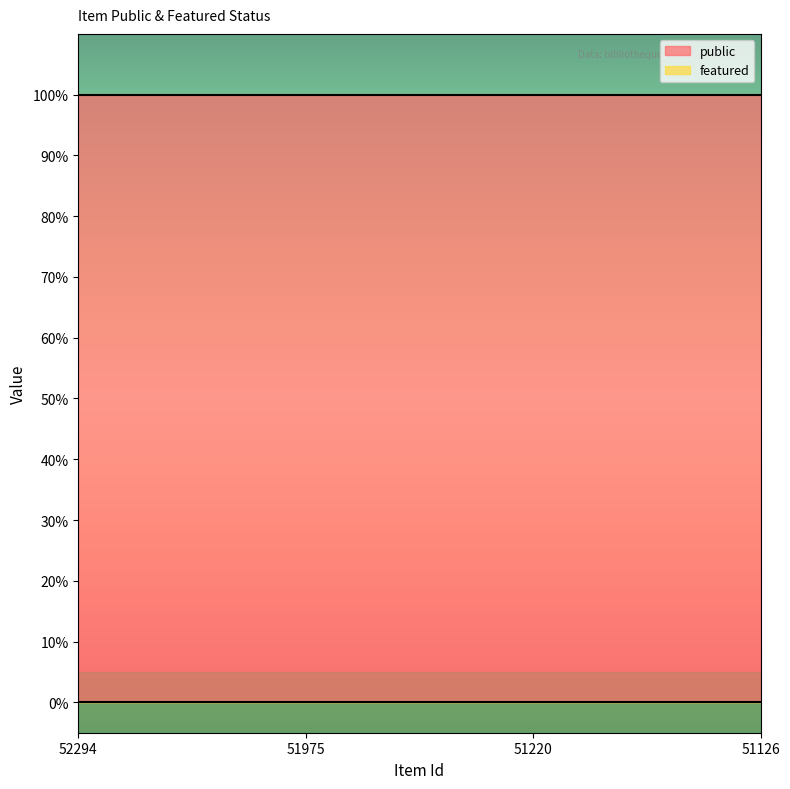

What is the value of the public point at the 3rd from the left?

1